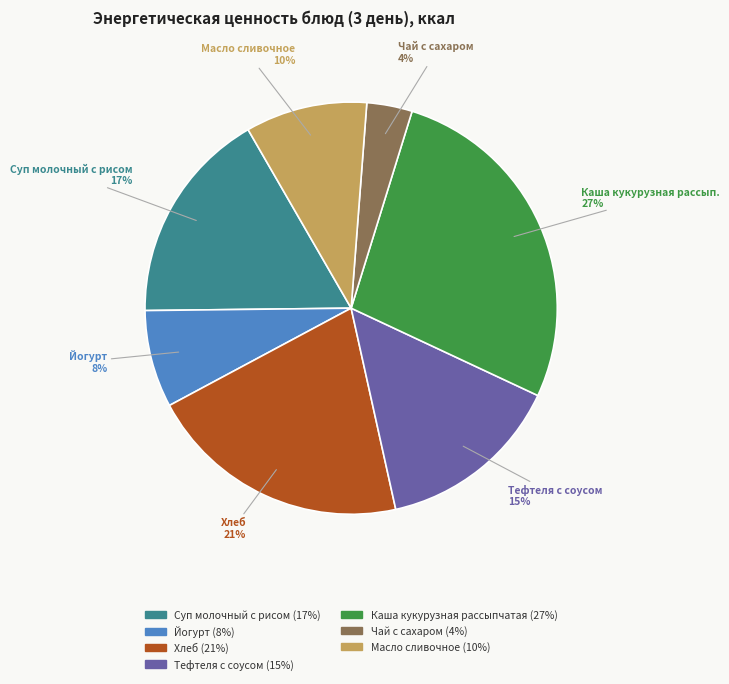

How many slices are in this pie chart?

7